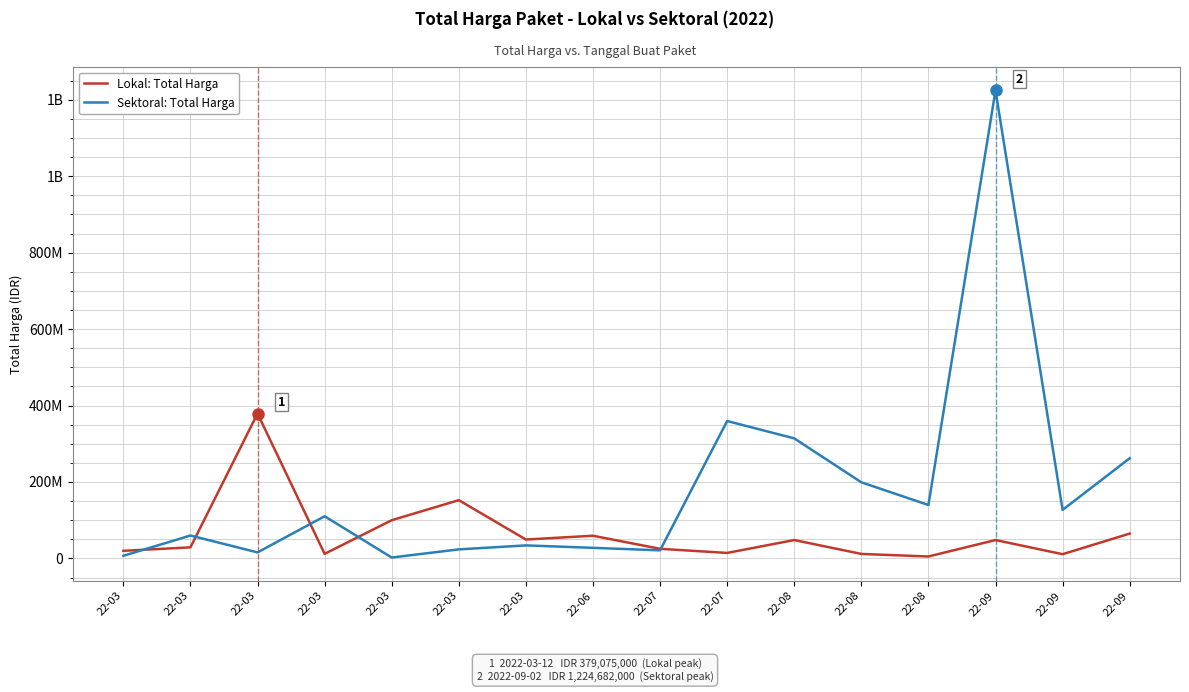

At which label does Sektoral: Total Harga reach its peak?

22-09